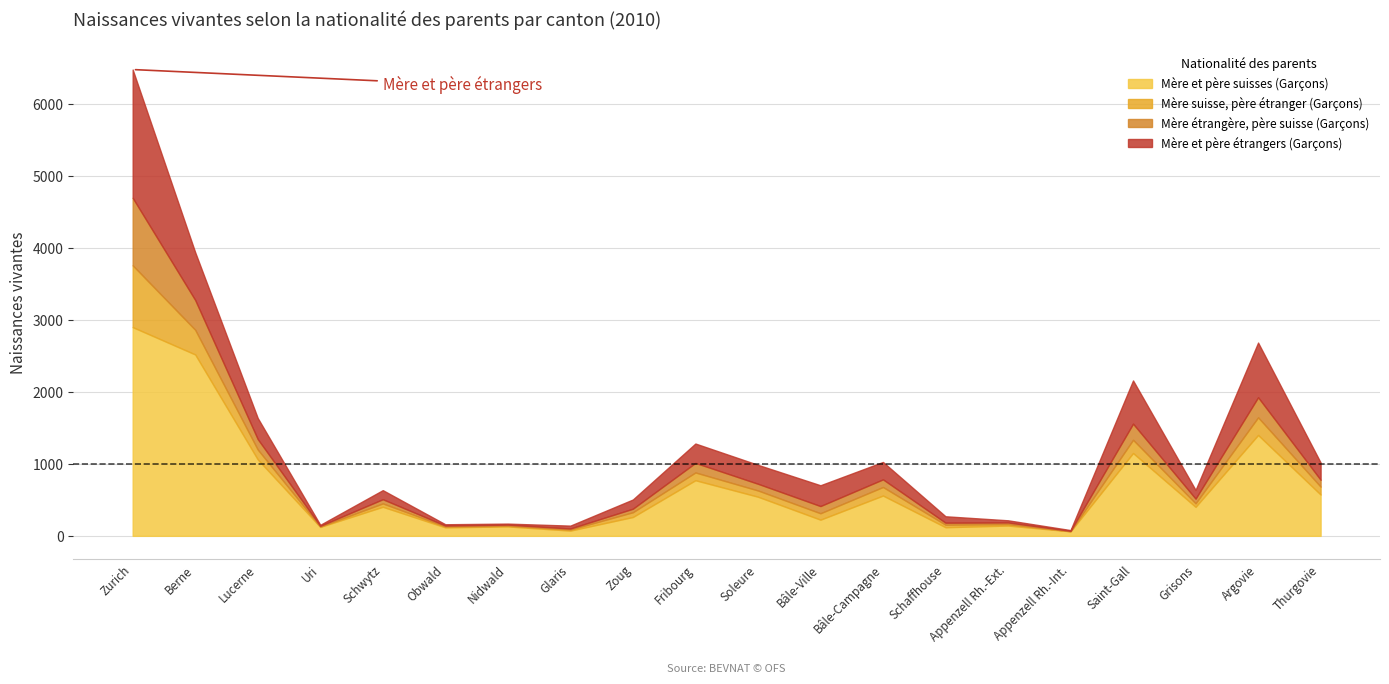

How many lines are shown in the chart?

4